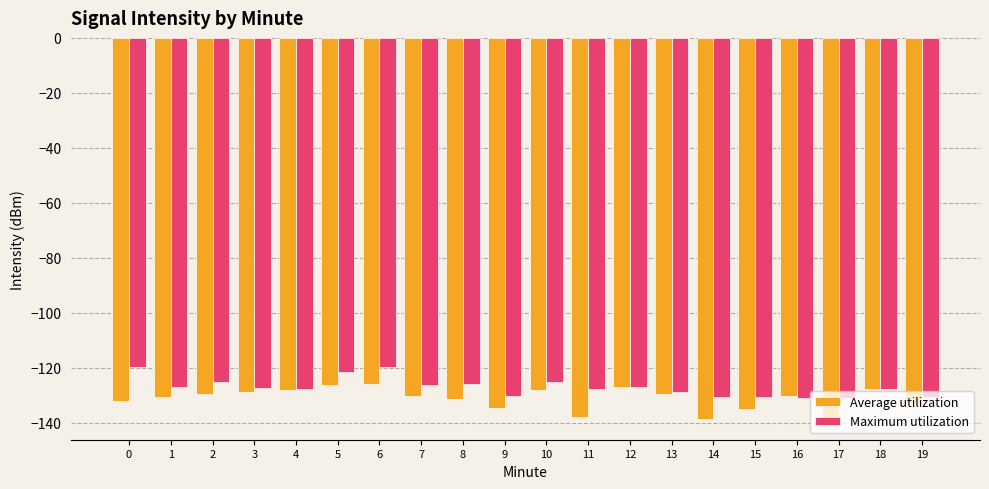

What is the sum of the Maximum utilization values at 16 and 18?

-258.6